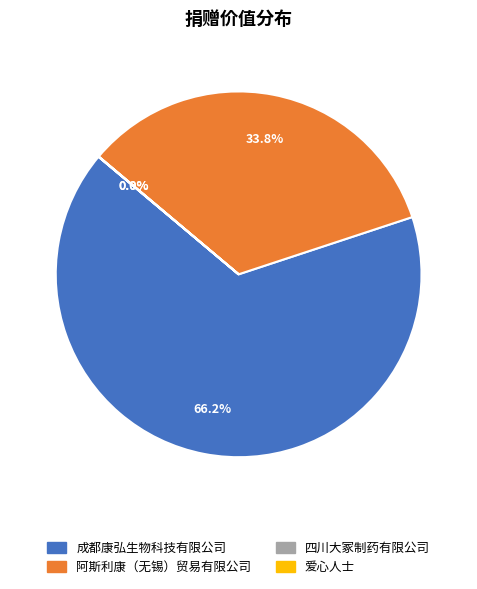

What percentage is NOT represented by 成都康弘生物科技有限公司?

33.8%